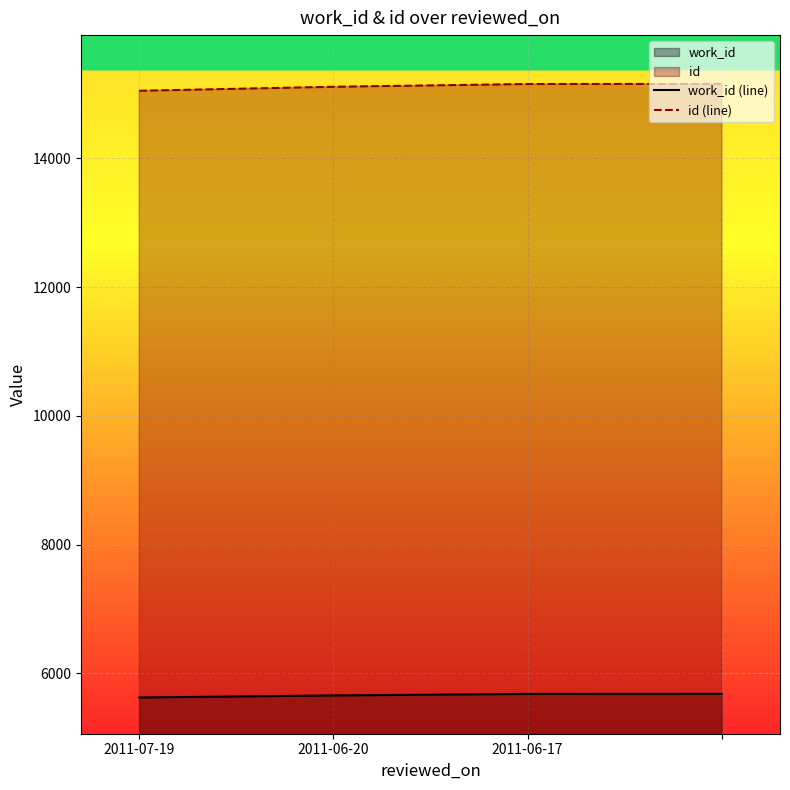

How many data points does each series have?

4